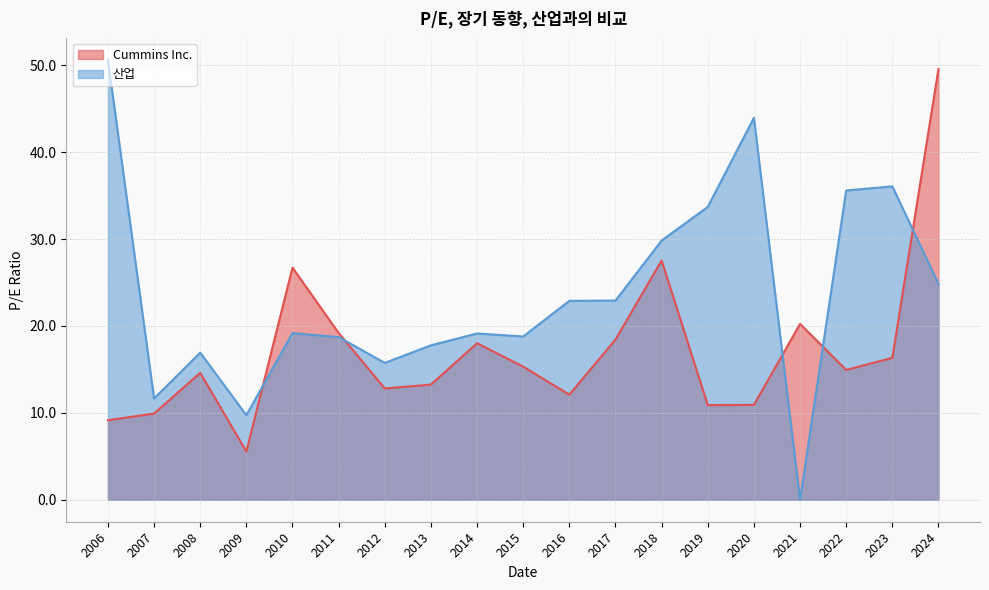

How many intersections are there between Cummins Inc. and 산업?

5